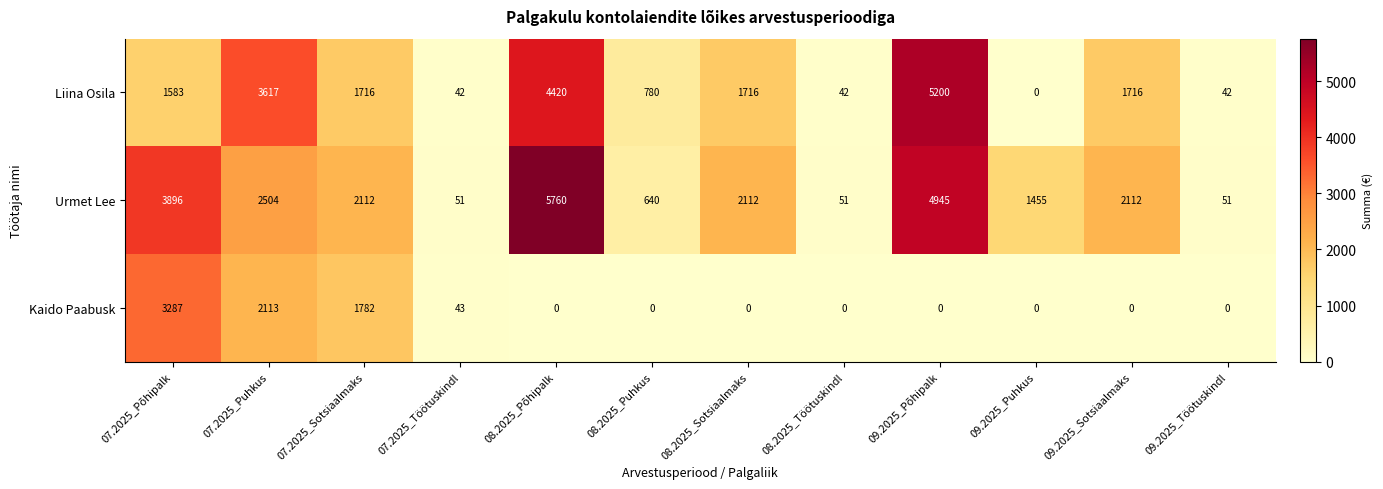

What is the difference between the maximum and minimum values in the Kaido Paabusk series?

3287